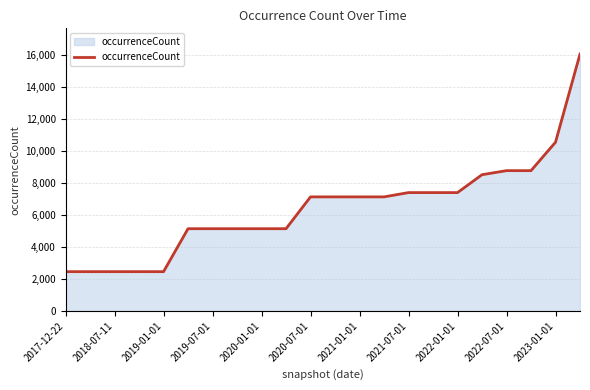

What is the smallest value displayed?

2460